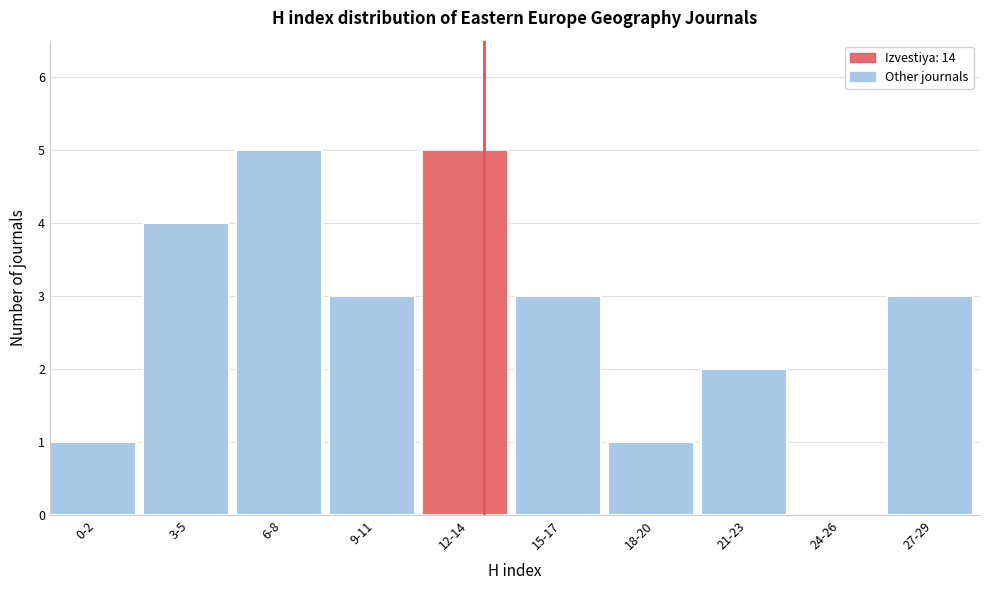

Reading left to right, what are all the values shown in this chart?

0-2=1	3-5=4	6-8=5	9-11=3	12-14=5	15-17=3	18-20=1	21-23=2	24-26=0	27-29=3